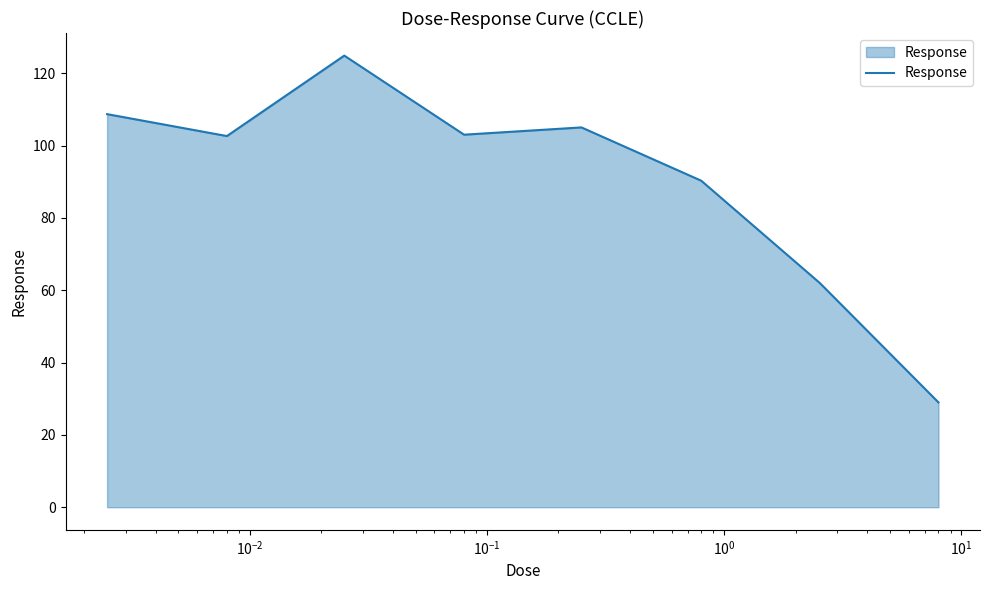

What is the difference between the second highest and second lowest values?

46.7